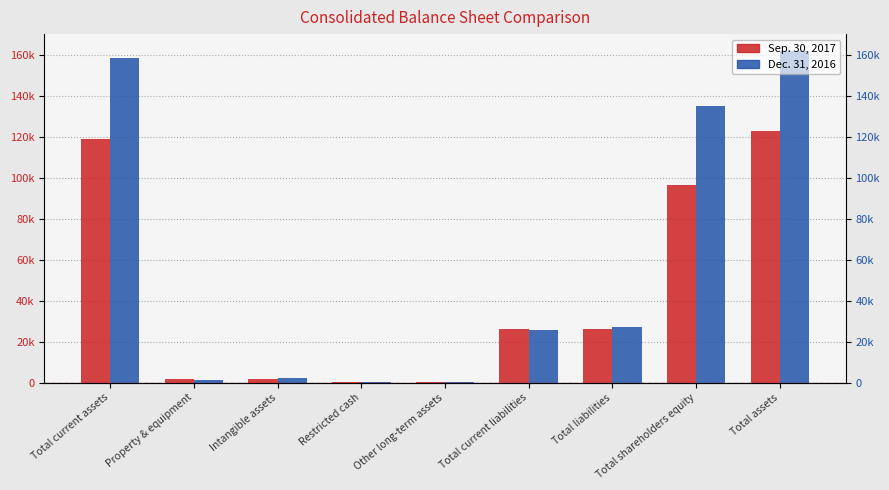

How many groups of bars are there?

9